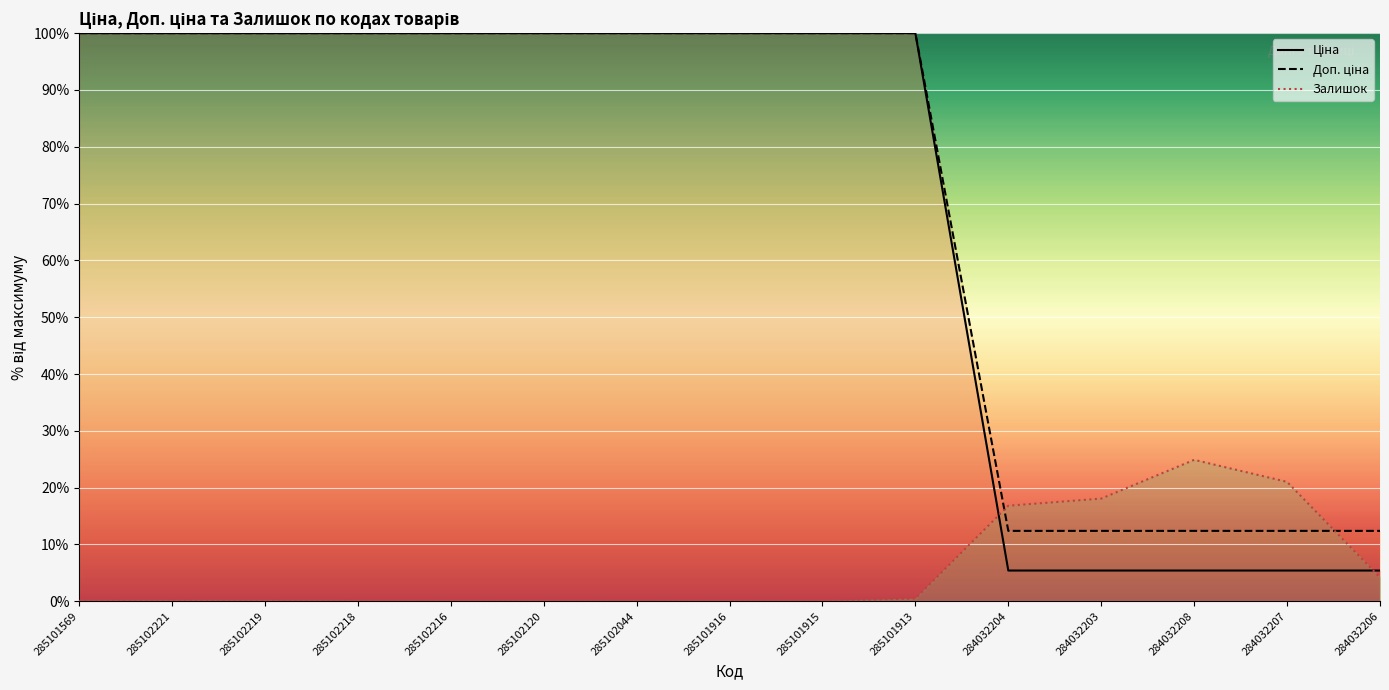

Reading left to right, list all the values displayed in this chart.

Ціна: 100.0	100.0	100.0	100.0	100.0	100.0	100.0	100.0	100.0	100.0	5.4	5.4	5.4	5.4	5.4
Доп. ціна: 100.0	100.0	100.0	100.0	100.0	100.0	100.0	100.0	100.0	100.0	12.4	12.4	12.4	12.4	12.4
Залишок: 0.1	0.1	0.1	0.0	0.0	0.0	0.0	0.0	0.0	0.5	16.8	18.1	24.9	21.0	4.2